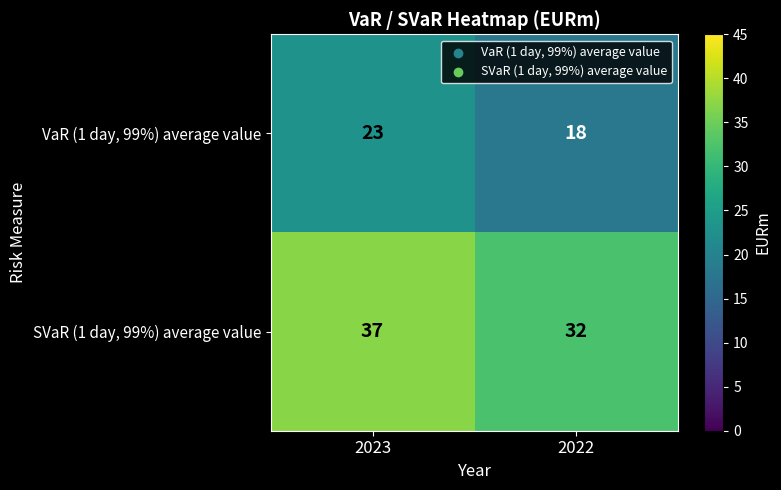

Reading left to right, what are all the values shown in this chart?

VaR (1 day, 99%) average value: 23	18
SVaR (1 day, 99%) average value: 37	32